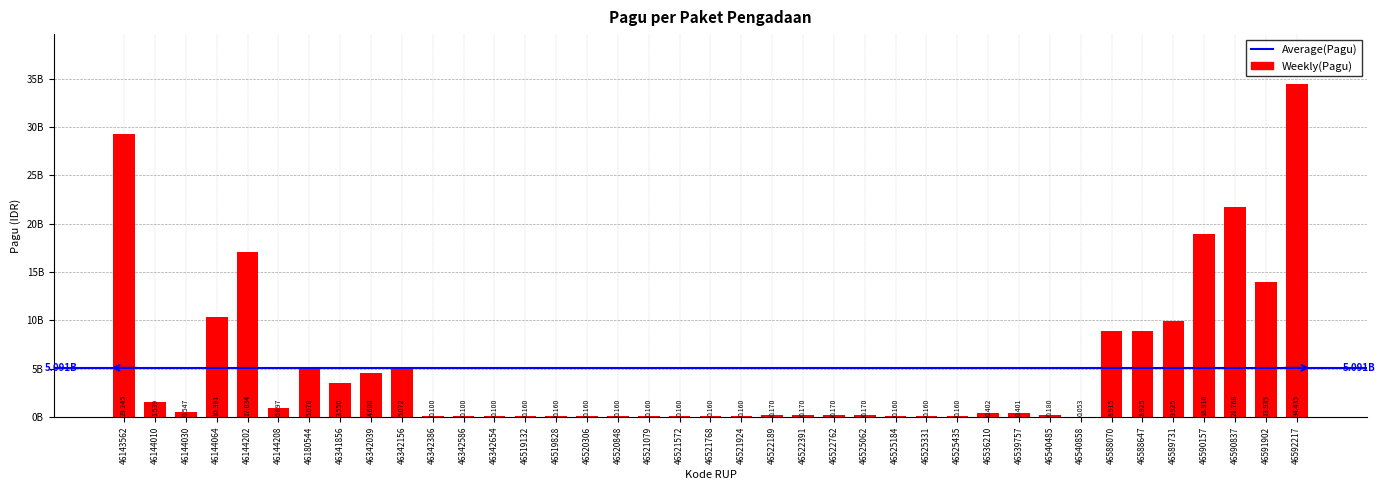

Rank the categories by value from highest to lowest.

46592217, 46143562, 46590837, 46590157, 46144202, 46591902, 46144064, 46589731, 46588647, 46588070, 46180544, 46342156, 46342039, 46341856, 46144010, 46144208, 46144030, 46536210, 46539757, 46540485, 46522189, 46522391, 46522762, 46525062, 46519132, 46519828, 46520306, 46520848, 46521079, 46521572, 46521768, 46521924, 46525184, 46525331, 46525435, 46342386, 46342586, 46342654, 46540858